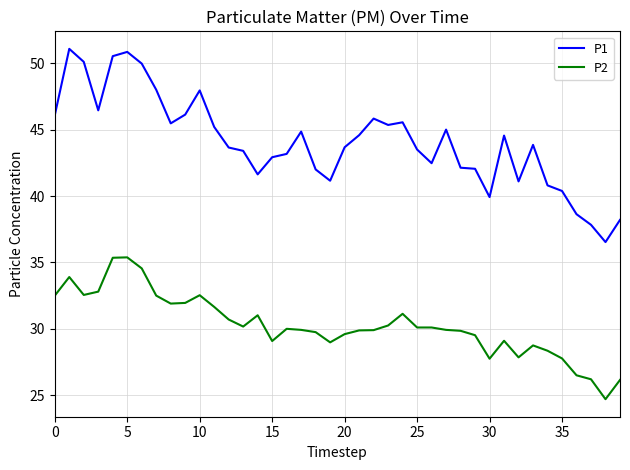

Rank the series by their average value, from highest to lowest.

P1, P2